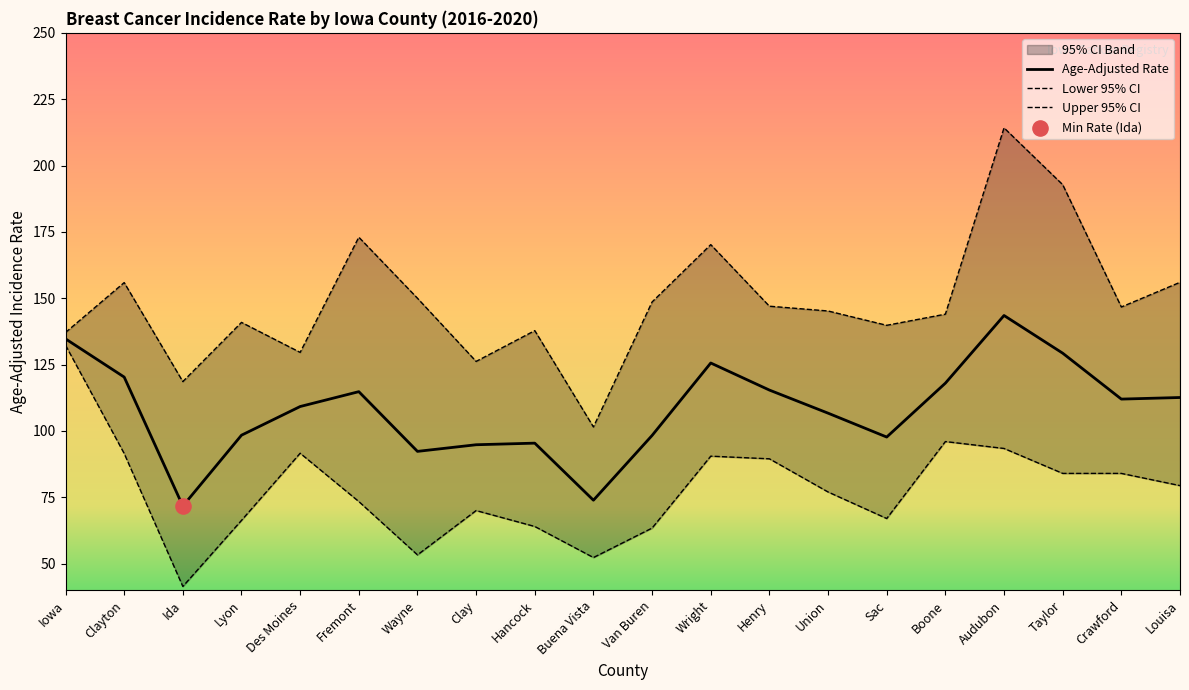

Which series reaches the maximum Y coordinate?

Upper 95% CI